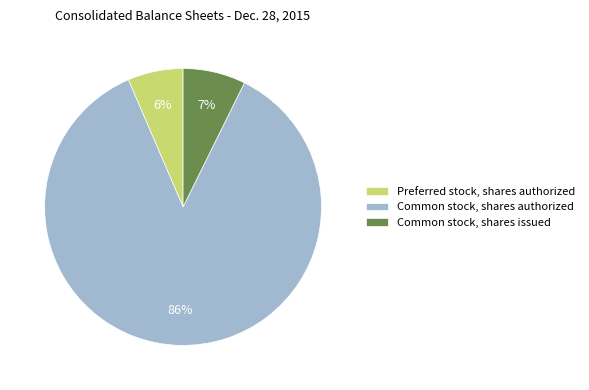

Which slice is the smallest?

Preferred stock, shares authorized